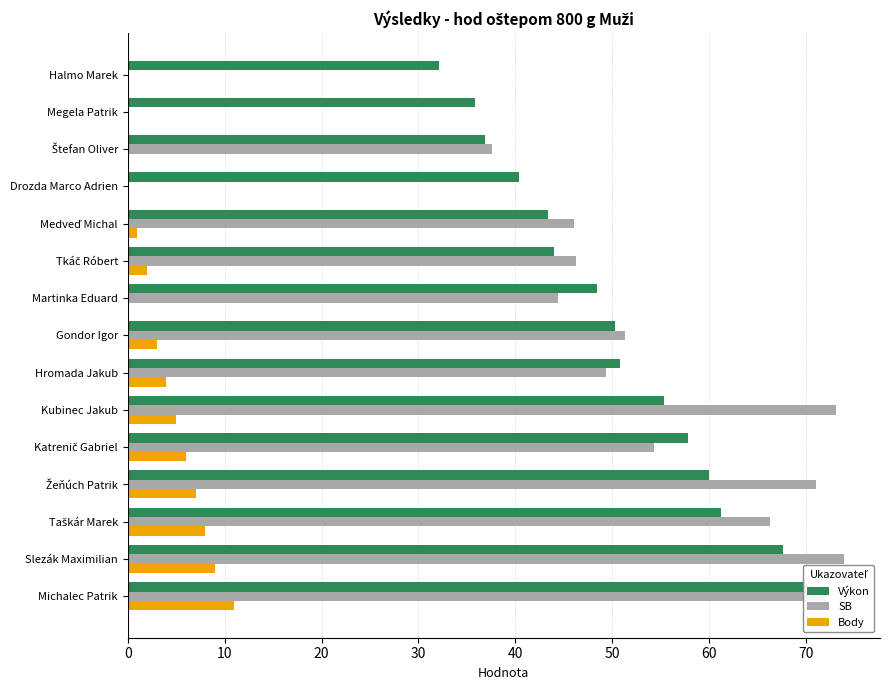

What is the value of the Výkon bar at the 1st from the left?

70.0